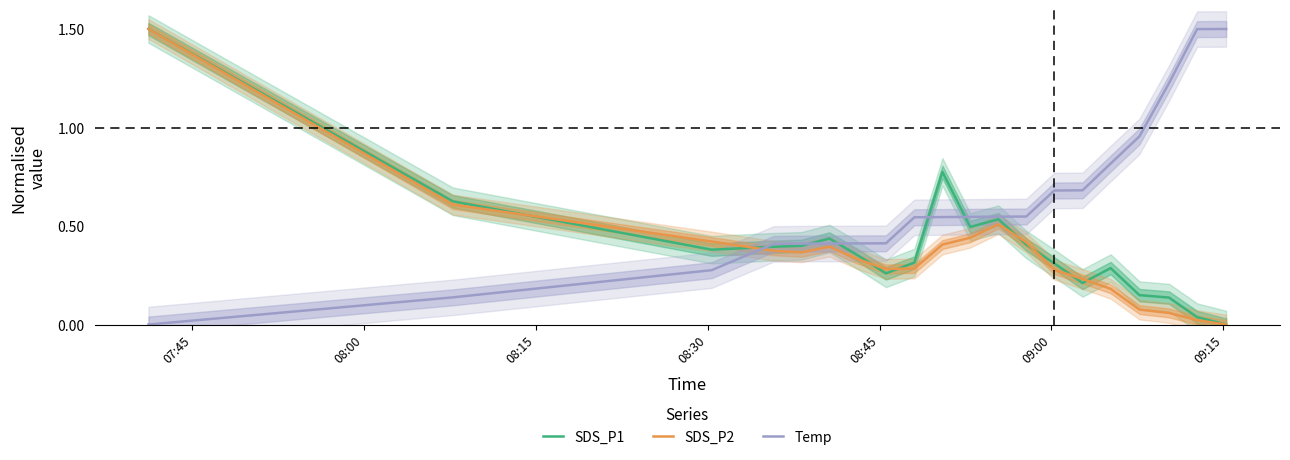

Reading left to right, list all the values displayed in this chart.

SDS_P1: 1.5	0.6	0.4	0.4	0.4	0.4	0.4	0.3	0.3	0.8	0.5	0.5	0.4	0.3	0.2	0.3	0.1	0.1	0.0	0.0
SDS_P2: 1.5	0.6	0.4	0.4	0.4	0.4	0.3	0.3	0.3	0.4	0.4	0.5	0.4	0.3	0.2	0.2	0.1	0.1	0.0	0.0
Temp: 0.0	0.1	0.3	0.4	0.4	0.4	0.4	0.4	0.5	0.5	0.5	0.5	0.5	0.7	0.7	0.8	1.0	1.2	1.5	1.5